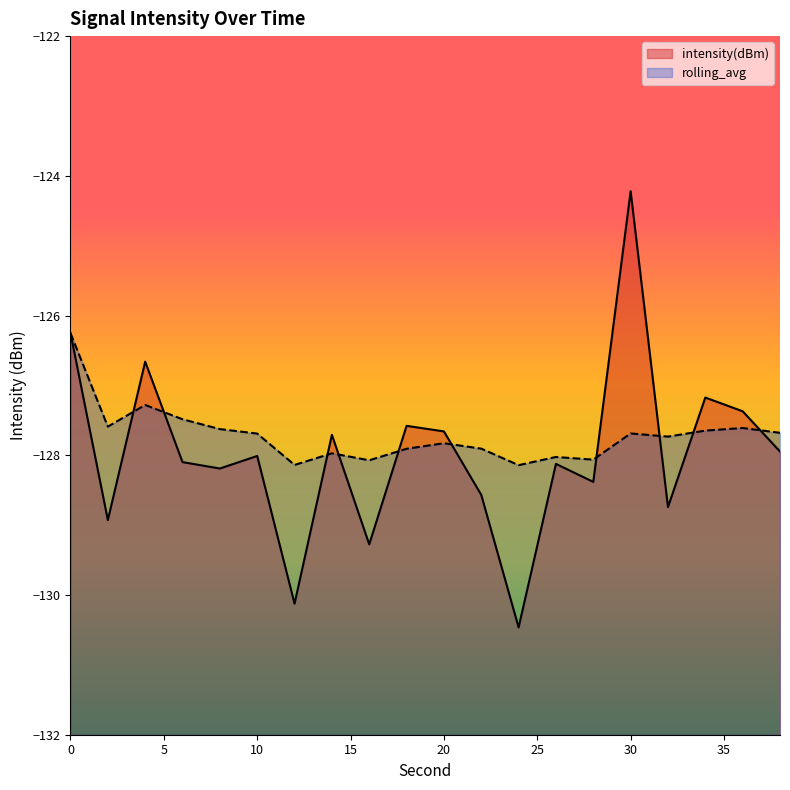

How many lines are shown in the chart?

2